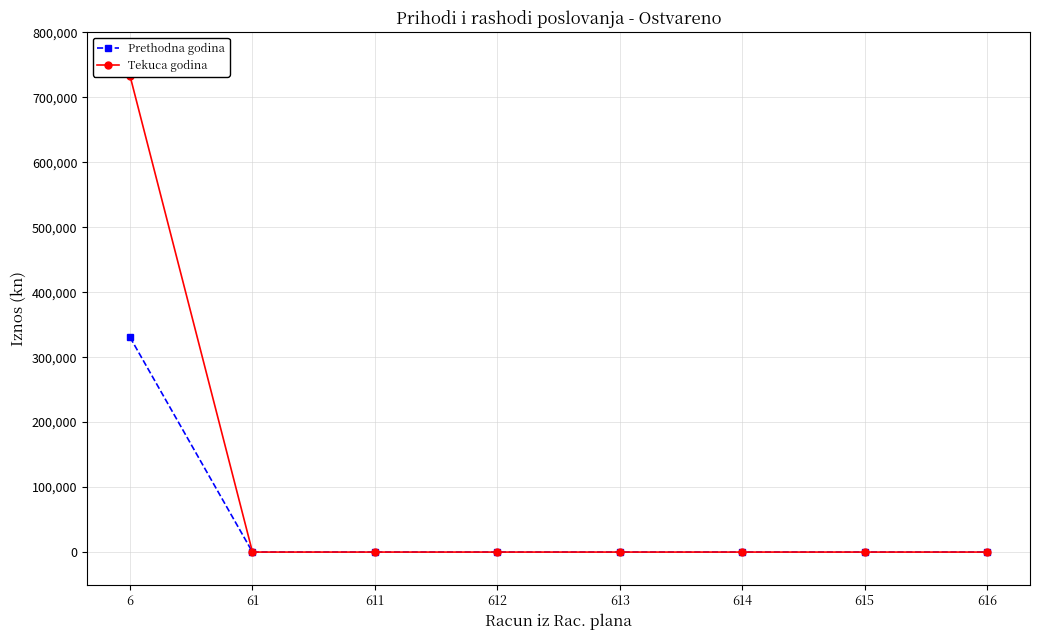

What are all the series names shown in the legend?

Prethodna godina, Tekuca godina